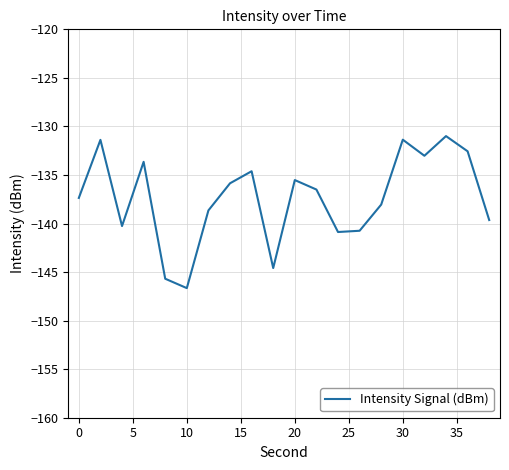

What is the smallest value displayed?

-146.7